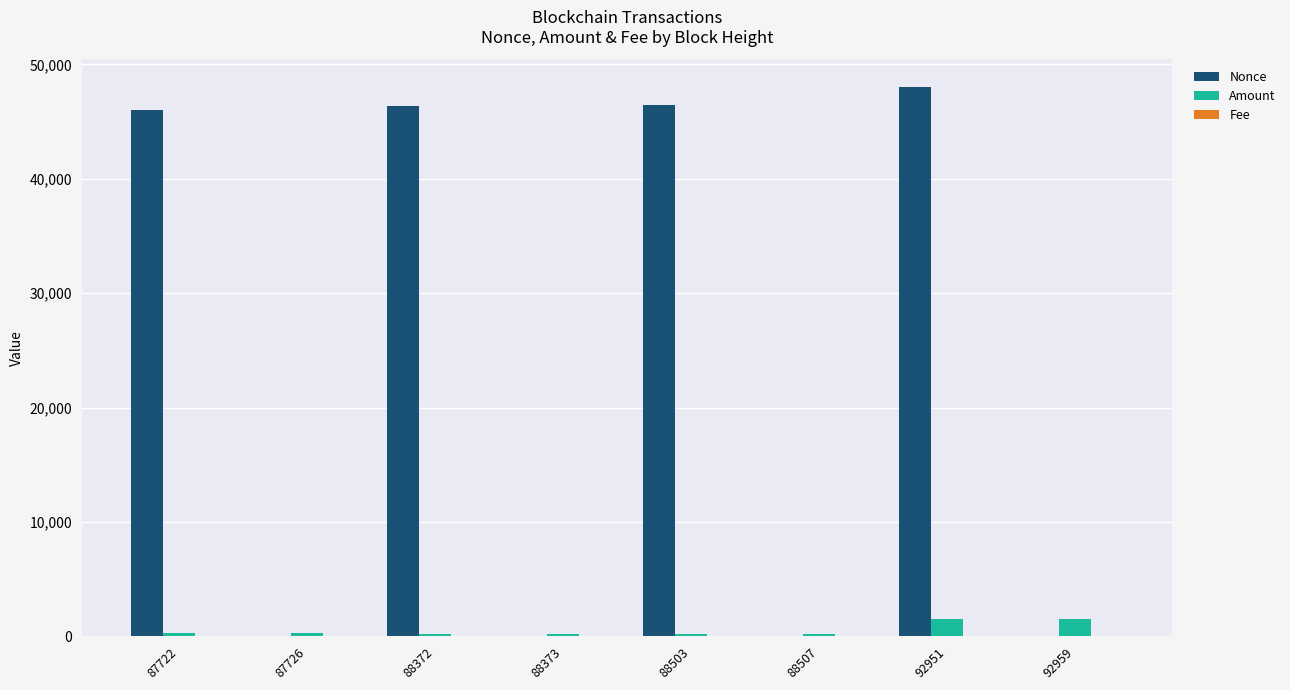

Which label corresponds to the largest value in the chart?

92951